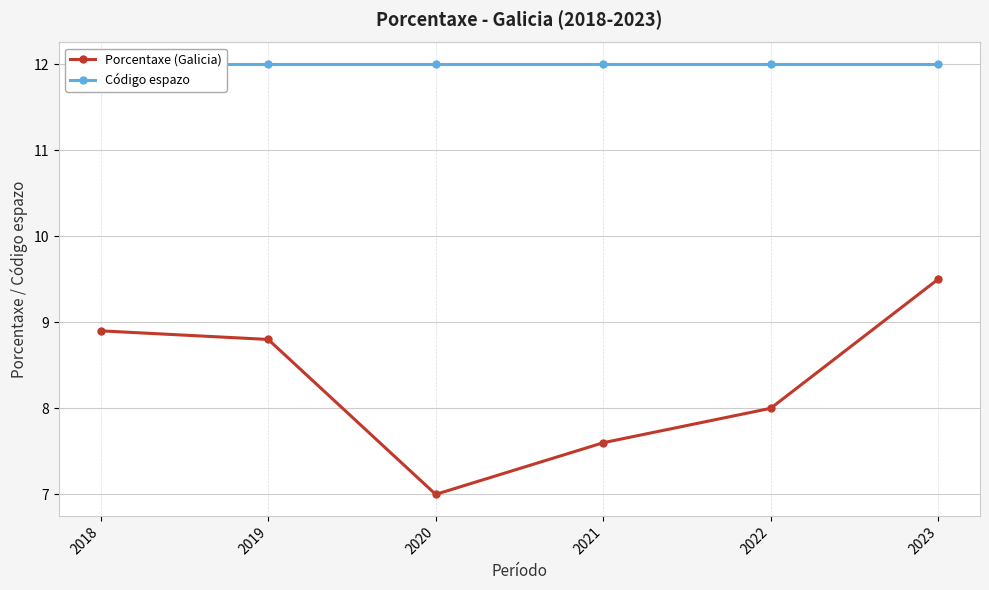

Which category has the highest value across all series?

2018